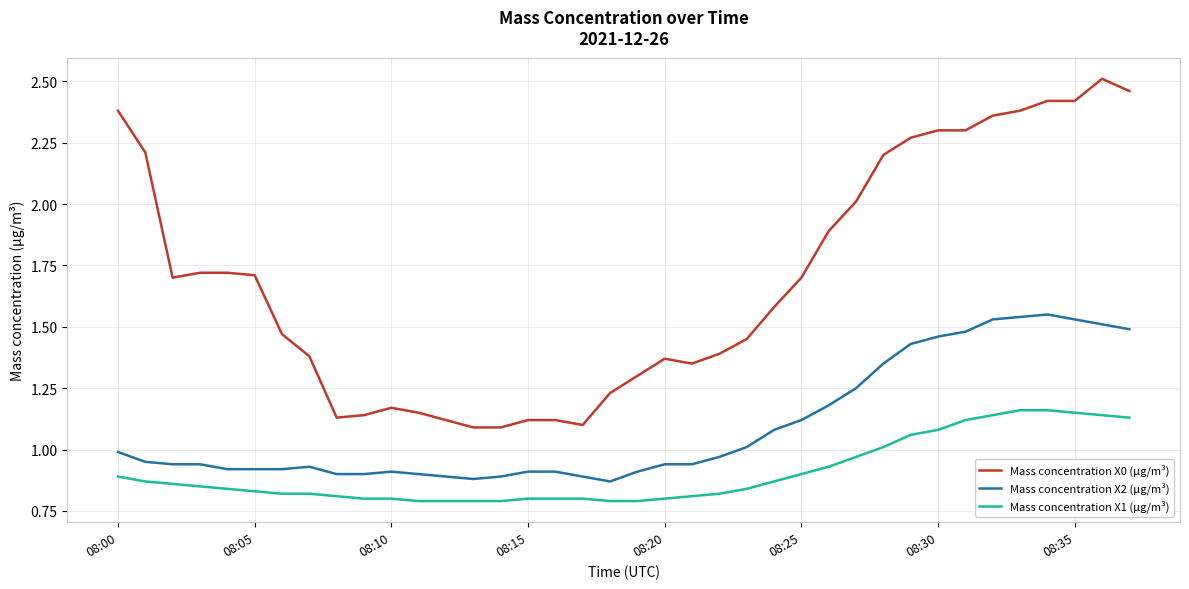

True or false: Mass concentration X1 (μg/m³) and Mass concentration X0 (μg/m³) intersect in this chart.

False